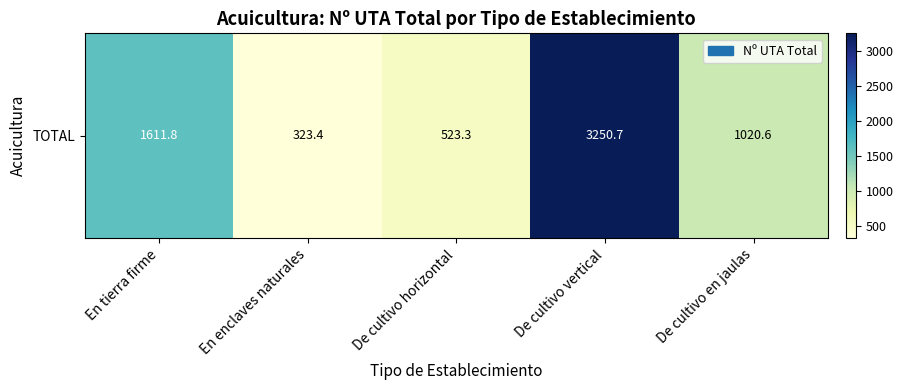

What is the difference between the maximum and minimum values?

2927.3